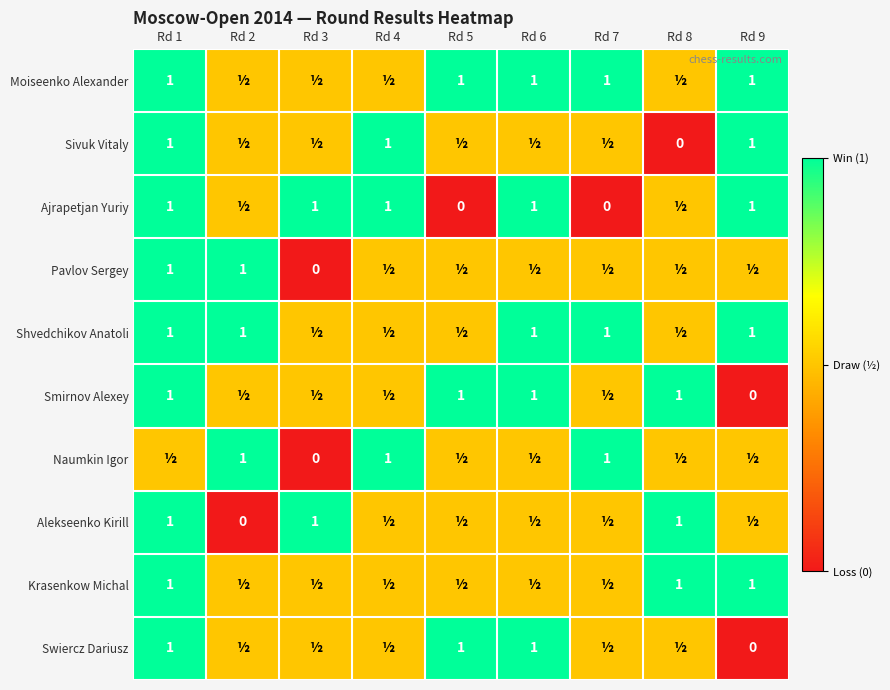

The Alekseenko Kirill series shows 0.3 at Rd 1. True or false?

False